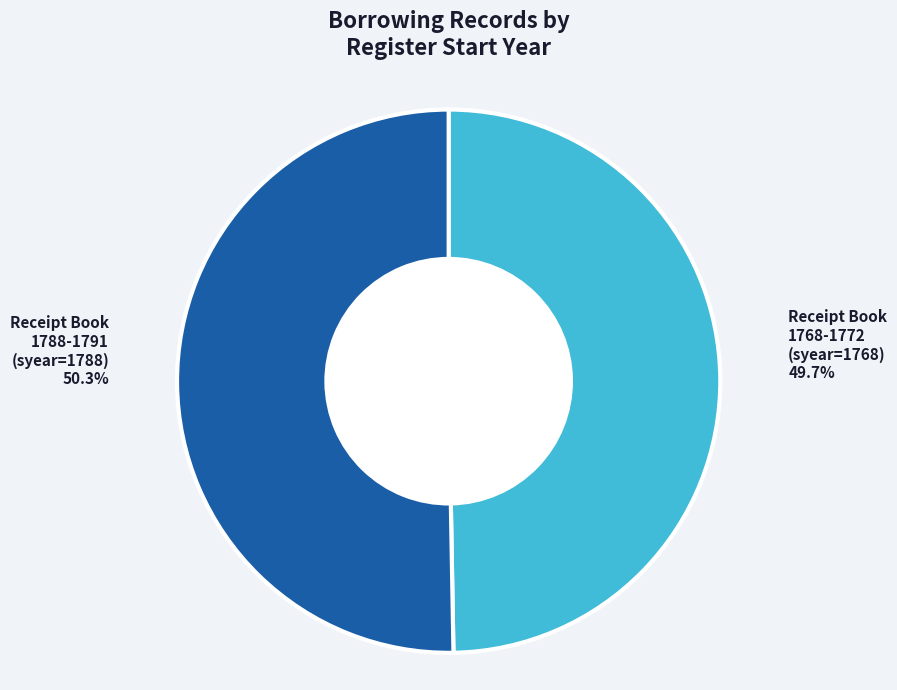

Count the number of slices in the pie.

2